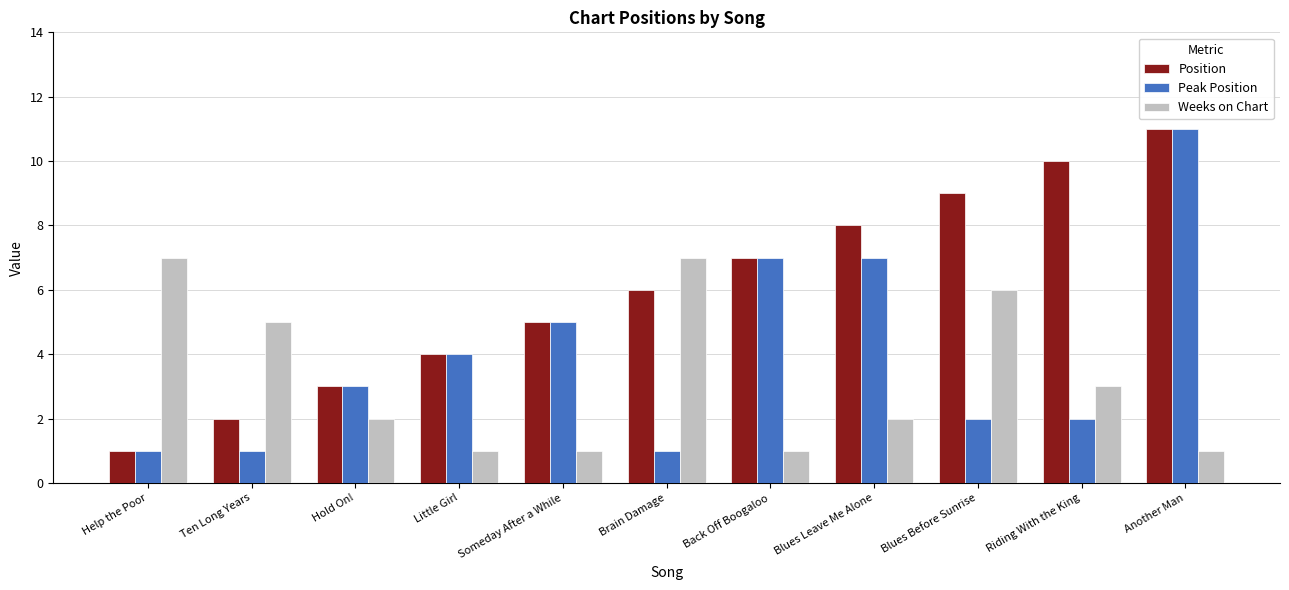

What is the label of the 10th bar from the right?

Ten Long Years